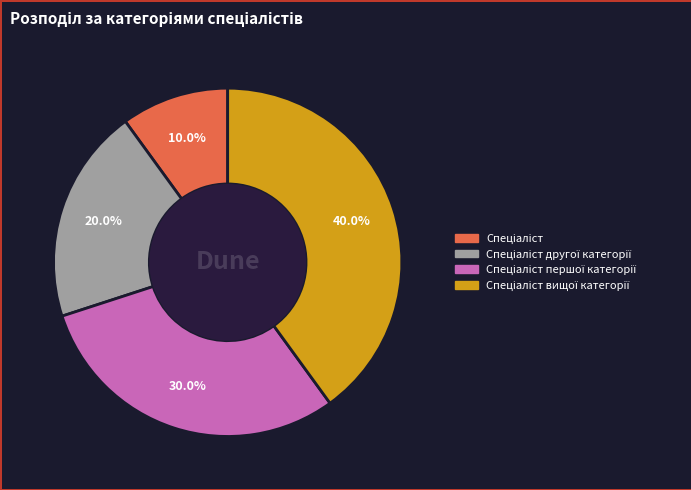

Does any single category account for the majority?

No